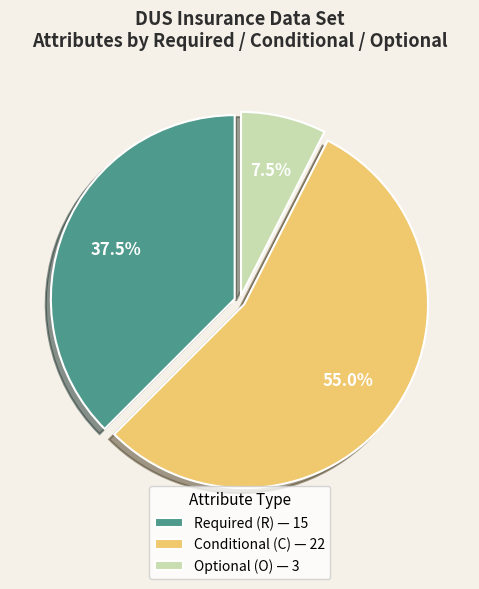

Which has a higher value, Optional (O) — 3 or Required (R) — 15?

Required (R) — 15